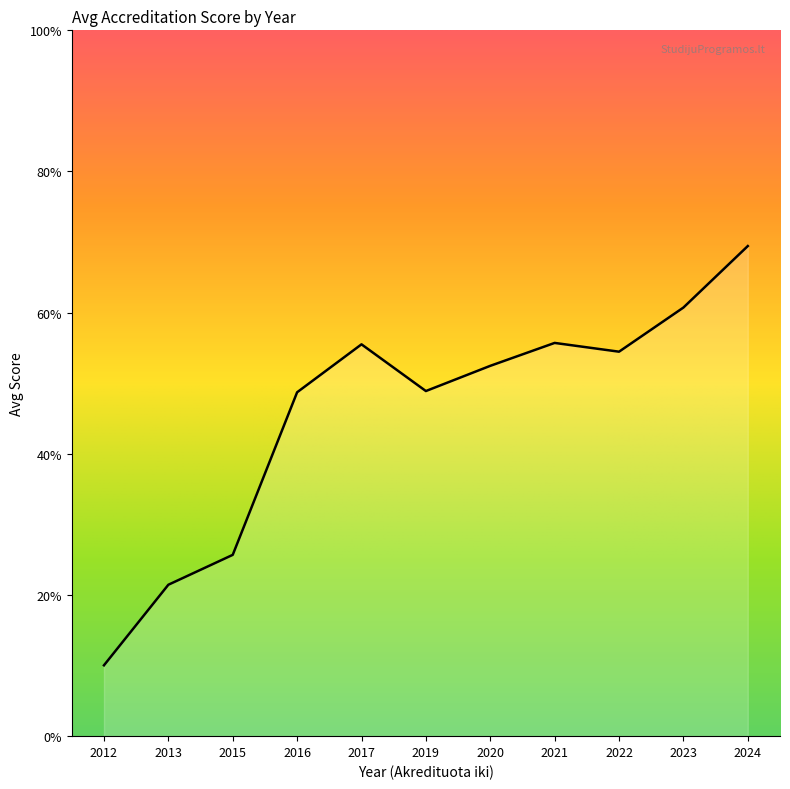

Does the chart have visible grid lines?

No